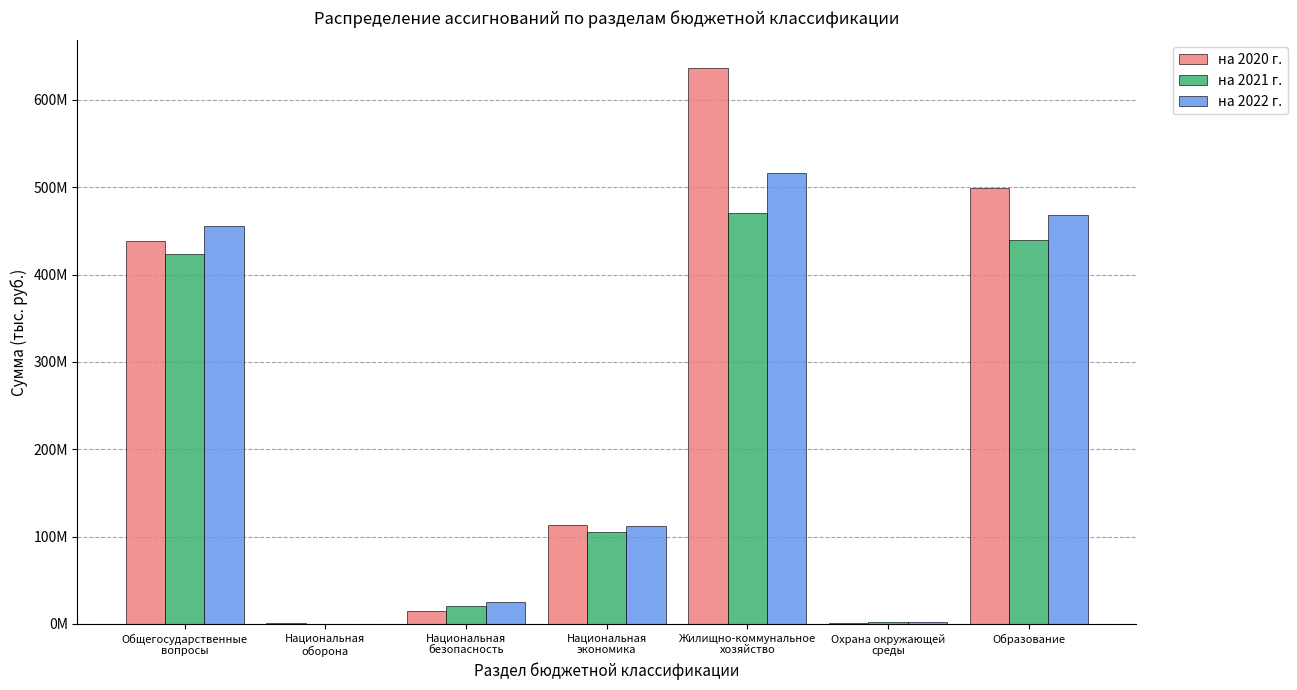

What are all the series names shown in the legend?

на 2020 г., на 2021 г., на 2022 г.